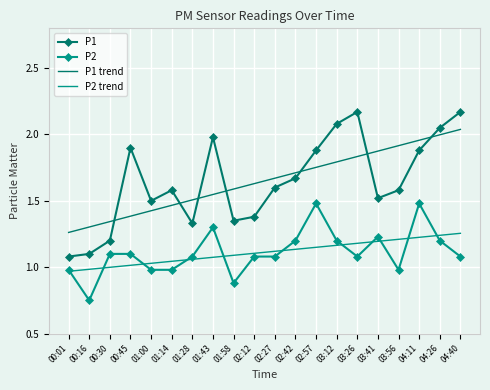

What is the difference between the highest and lowest values at 02:42?

0.6